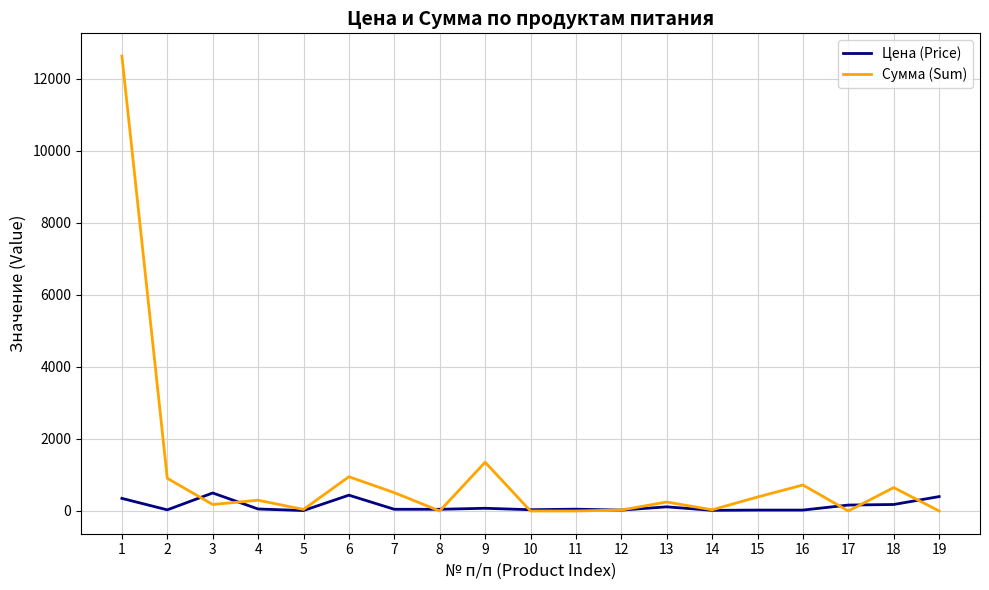

True or false: Цена (Price) and Сумма (Sum) intersect in this chart.

True